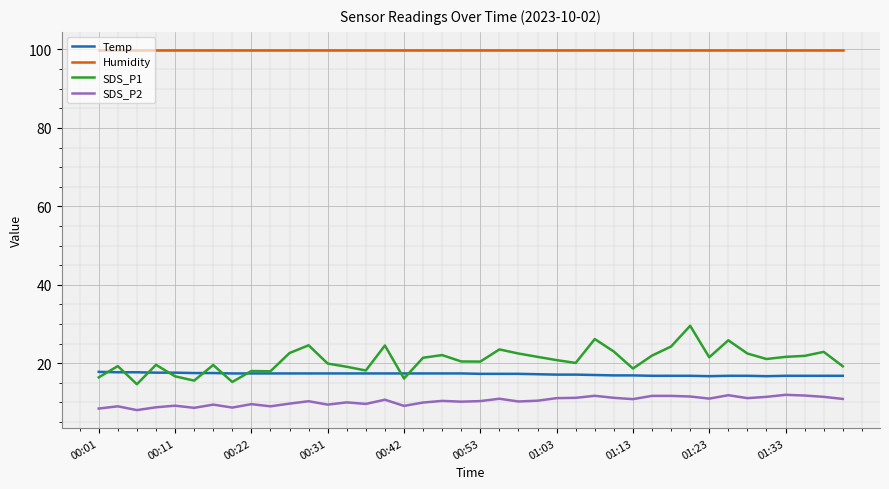

How many distinct data groups are displayed?

4